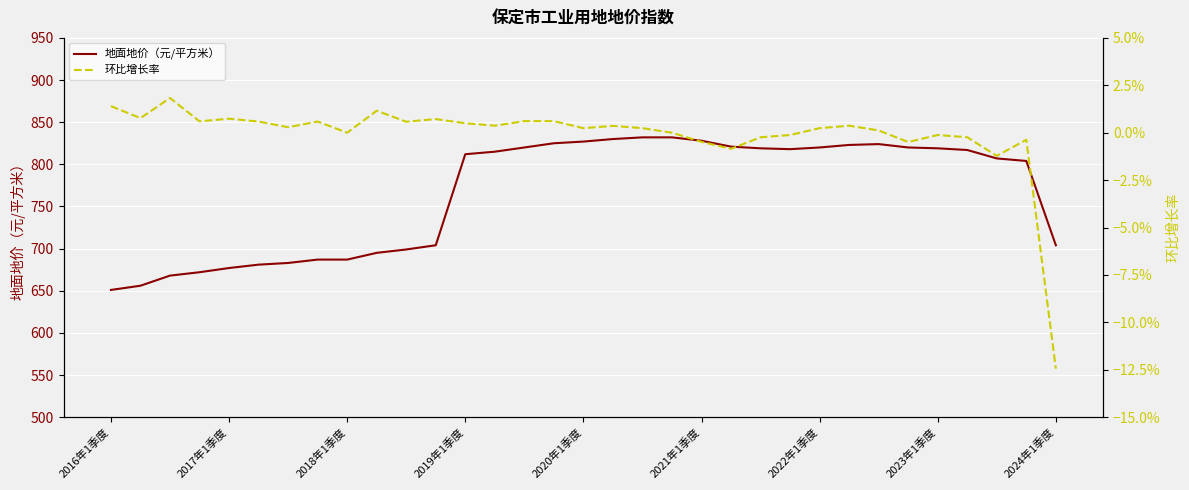

True or false: 环比增长率 and 地面地价（元/平方米） cross at least once.

False